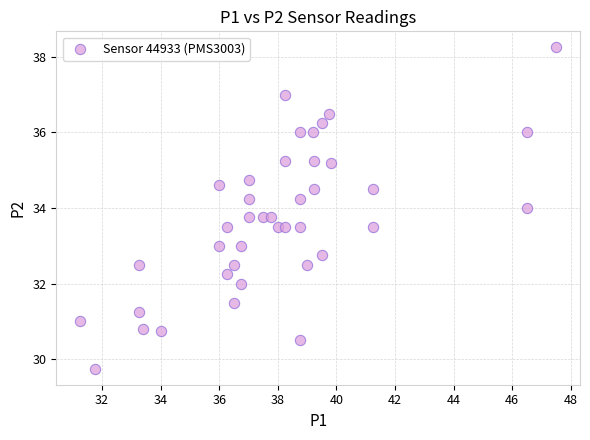

What is the range of X values (max minus min)?

16.2